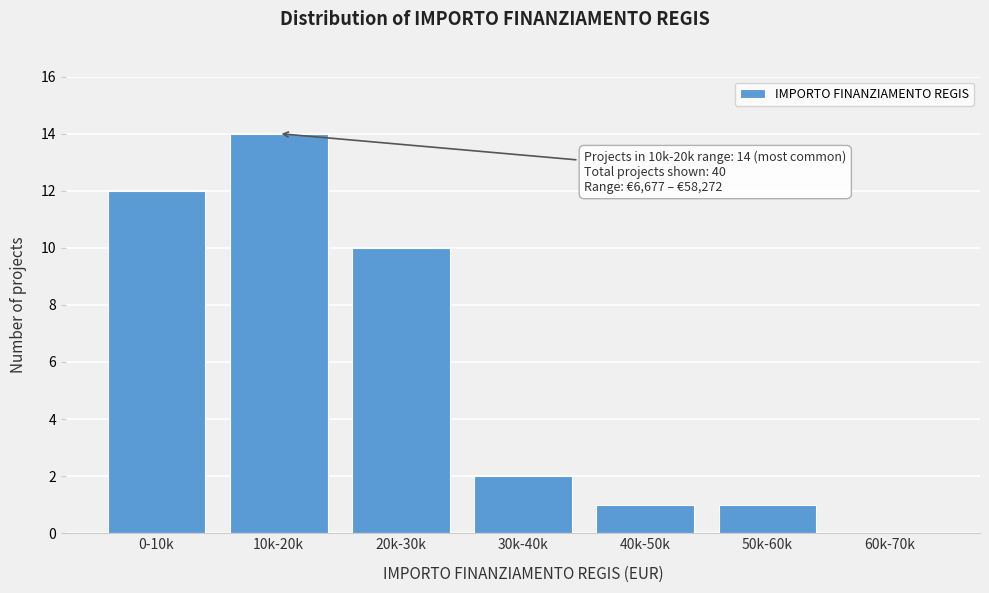

Reading left to right, extract all data points from this chart.

0-10k=12	10k-20k=14	20k-30k=10	30k-40k=2	40k-50k=1	50k-60k=1	60k-70k=0